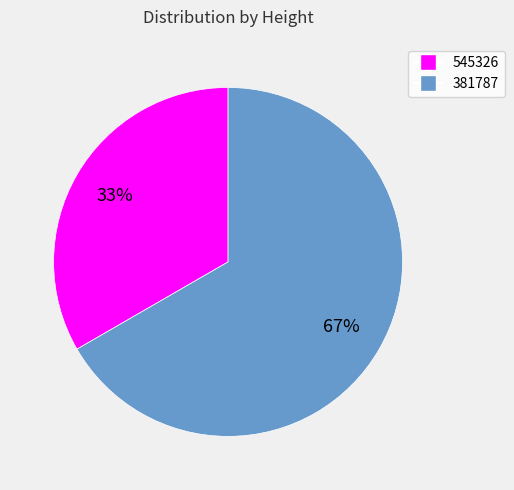

Do 545326 and 381787 together represent more than half of the pie?

Yes